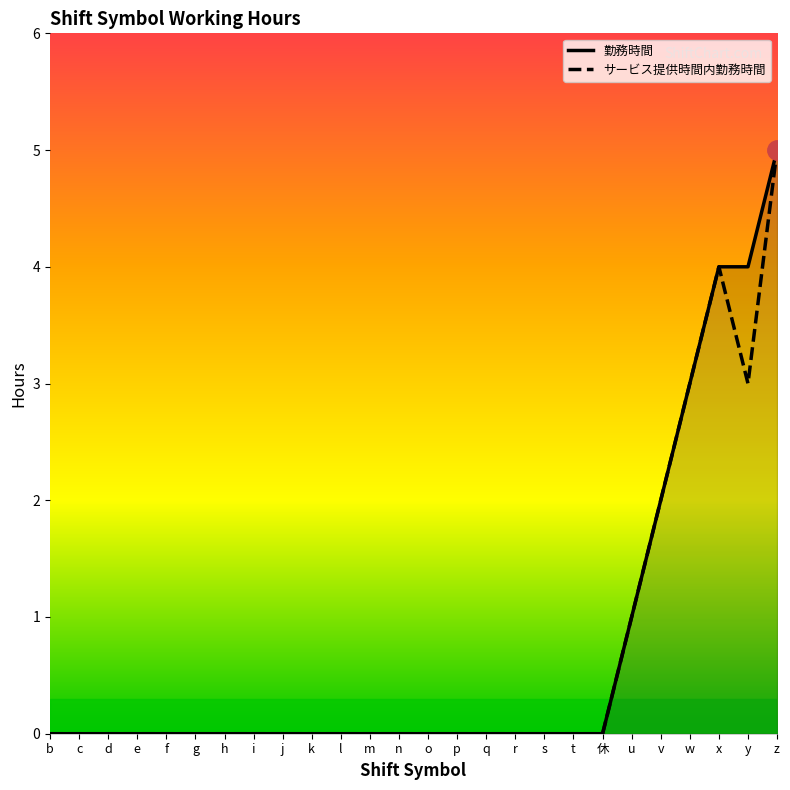

List the series in order of their overall mean, highest first.

勤務時間, サービス提供時間内勤務時間